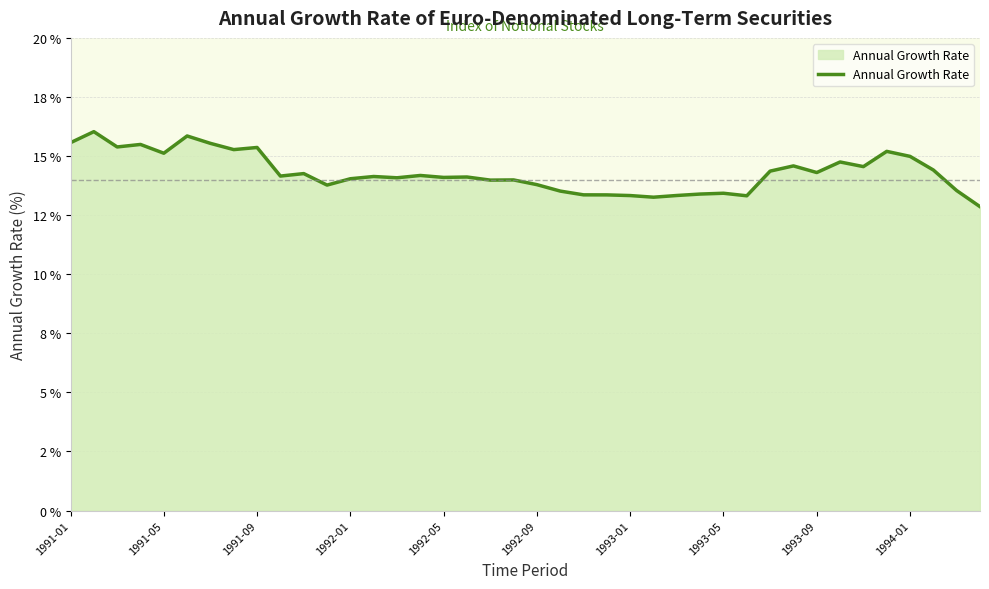

Does the chart display data point markers on the line(s)?

No